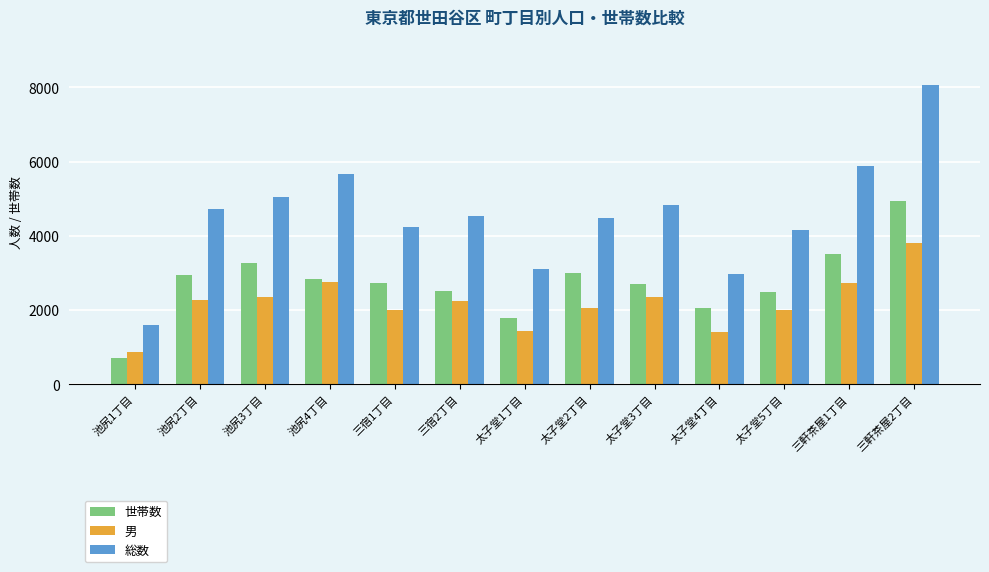

True or false: 男 has a value of 3800 at 三軒茶屋2丁目.

True